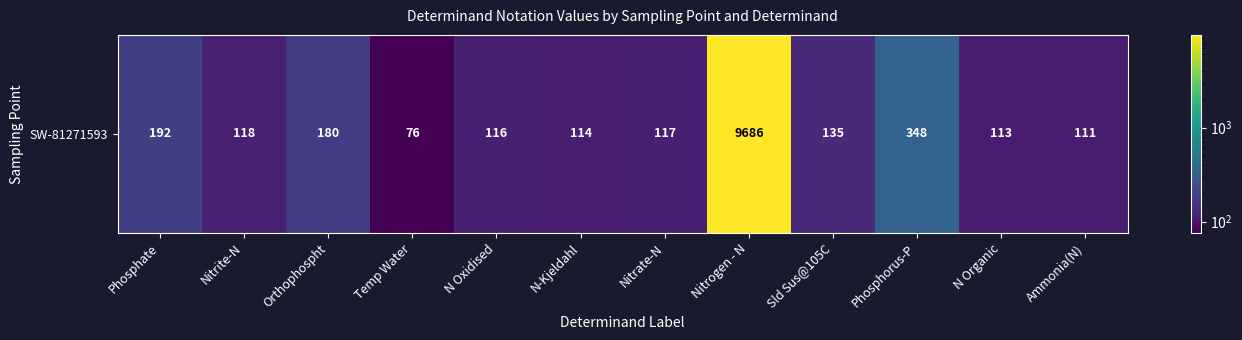

How many series are shown in this chart?

1